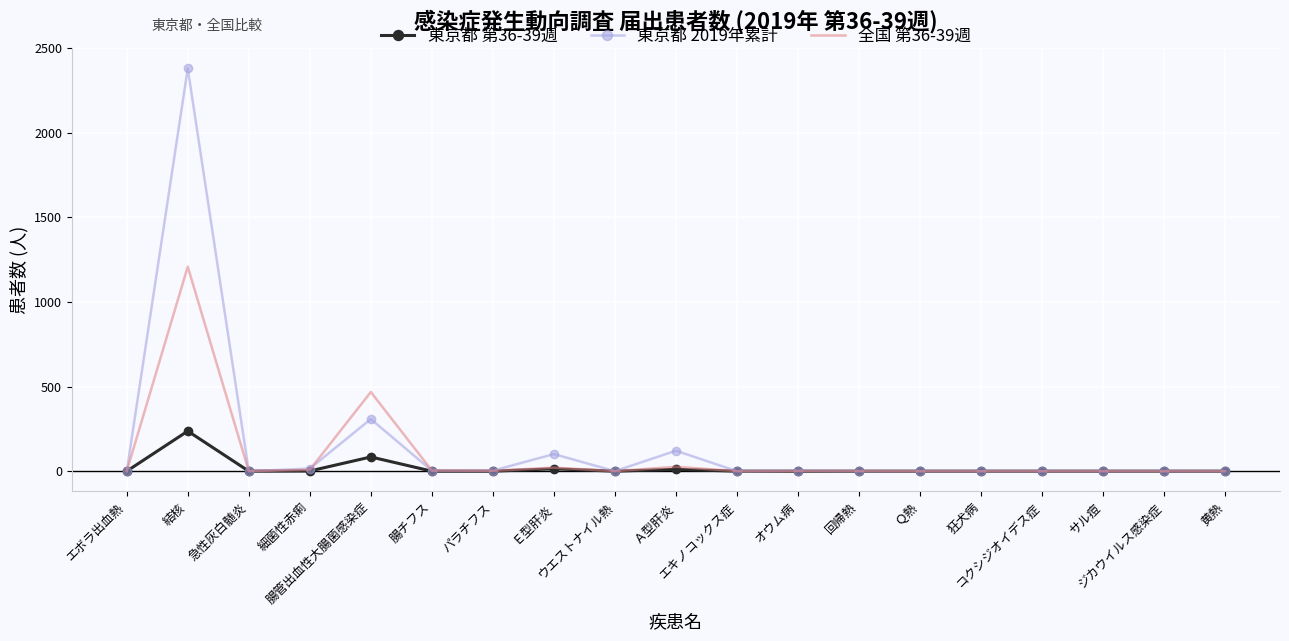

Which series has the widest spread of values?

東京都 2019年累計